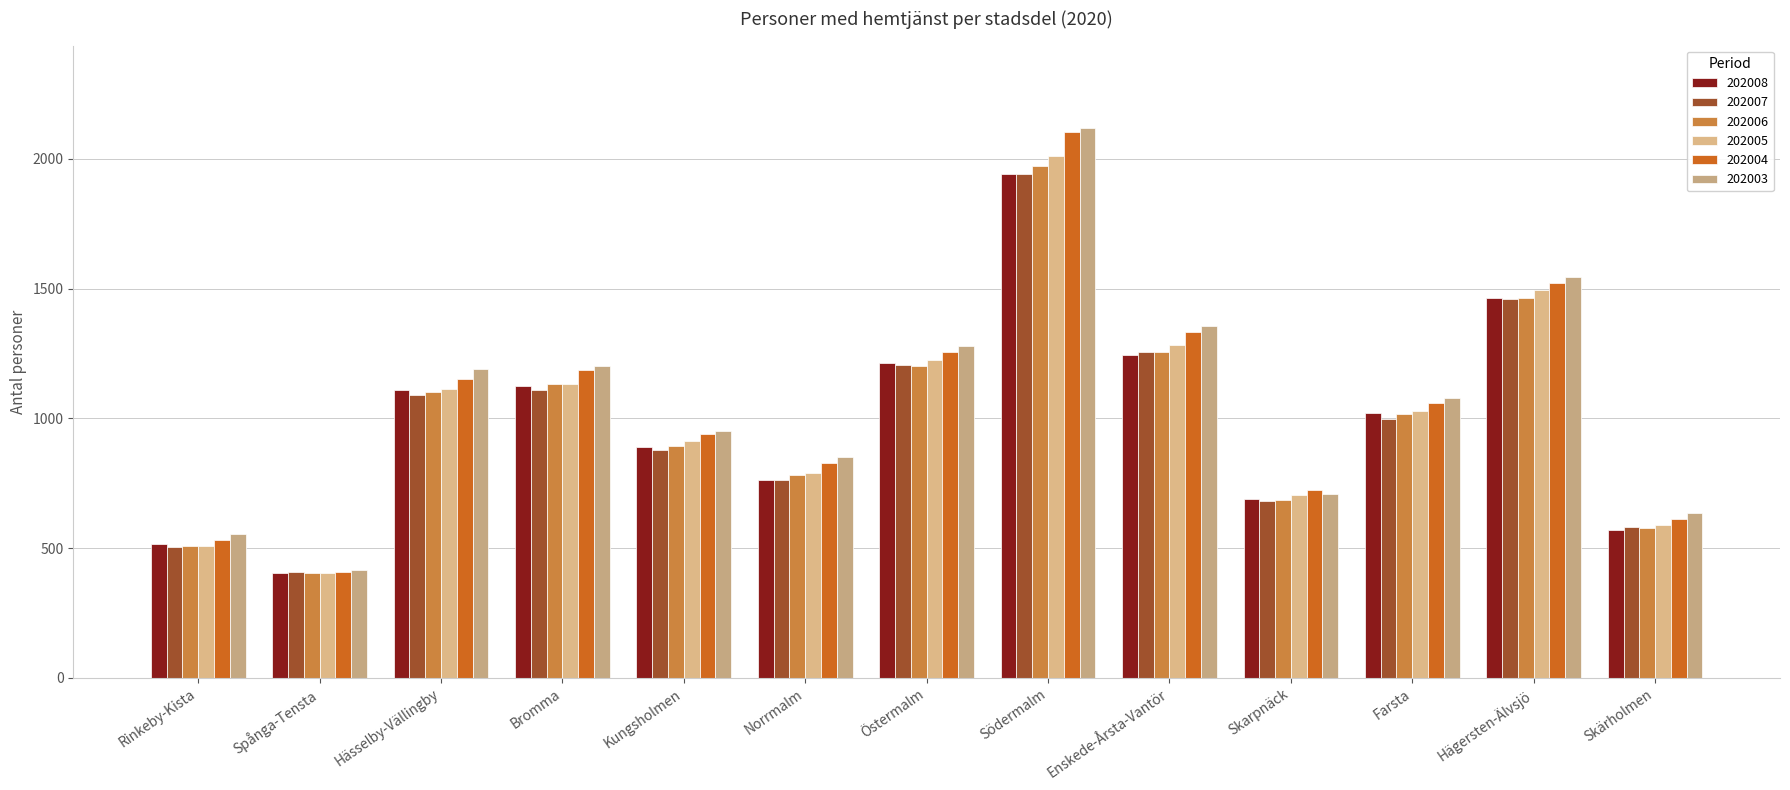

What is the label of the 9th bar from the left?

Enskede-Årsta-Vantör